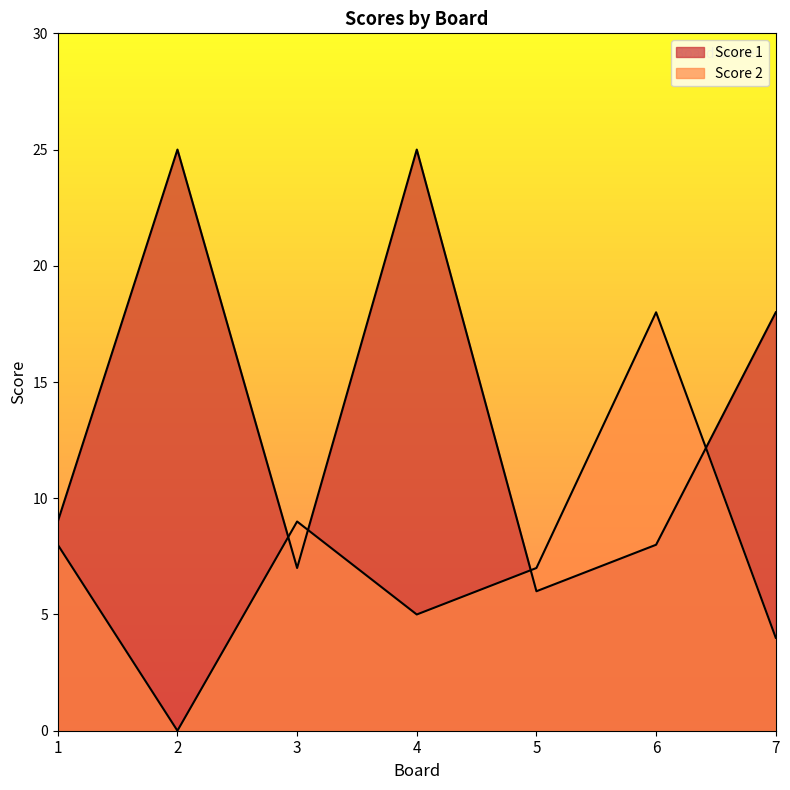

How many times do Score 2 and Score 1 cross each other?

4